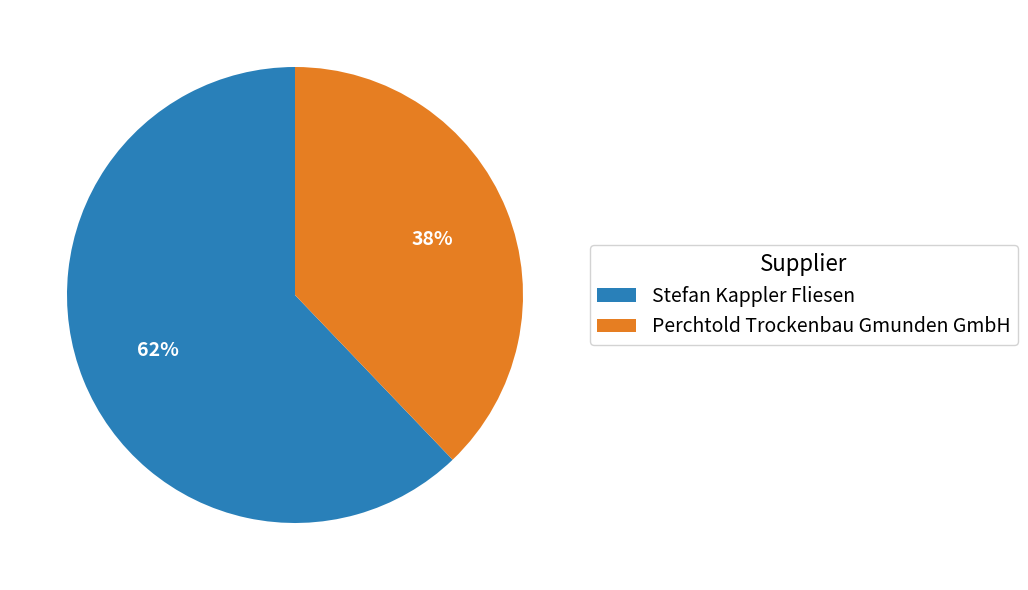

Combined, do Stefan Kappler Fliesen and Perchtold Trockenbau Gmunden GmbH account for over 50%?

Yes